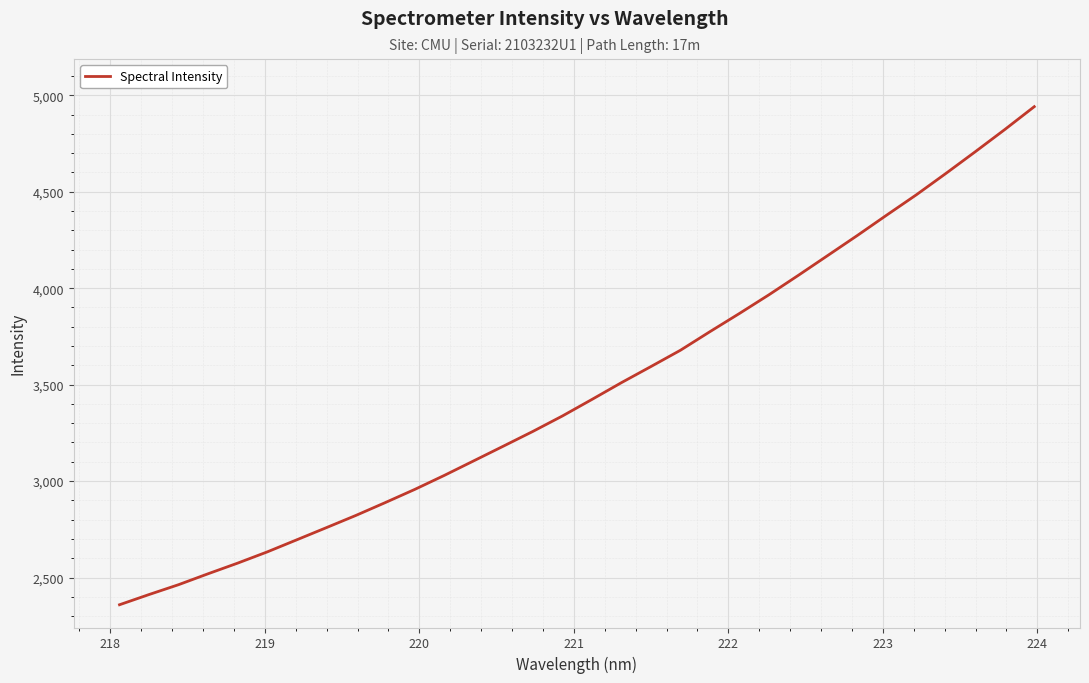

What is the difference between the maximum and minimum values?

2581.6